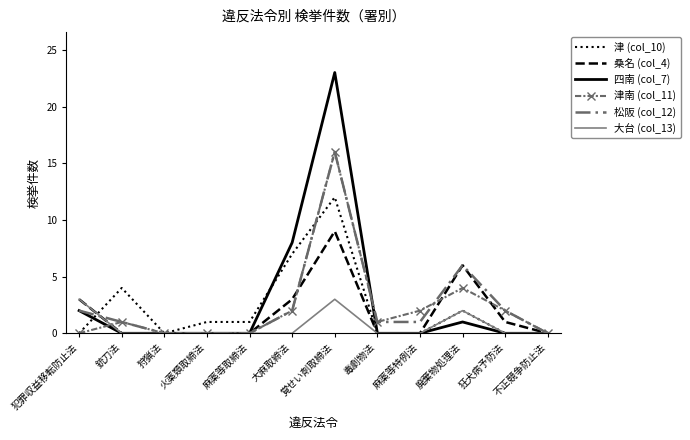

Which category has the highest value in the 四南 (col_7) series?

覚せい剤取締法